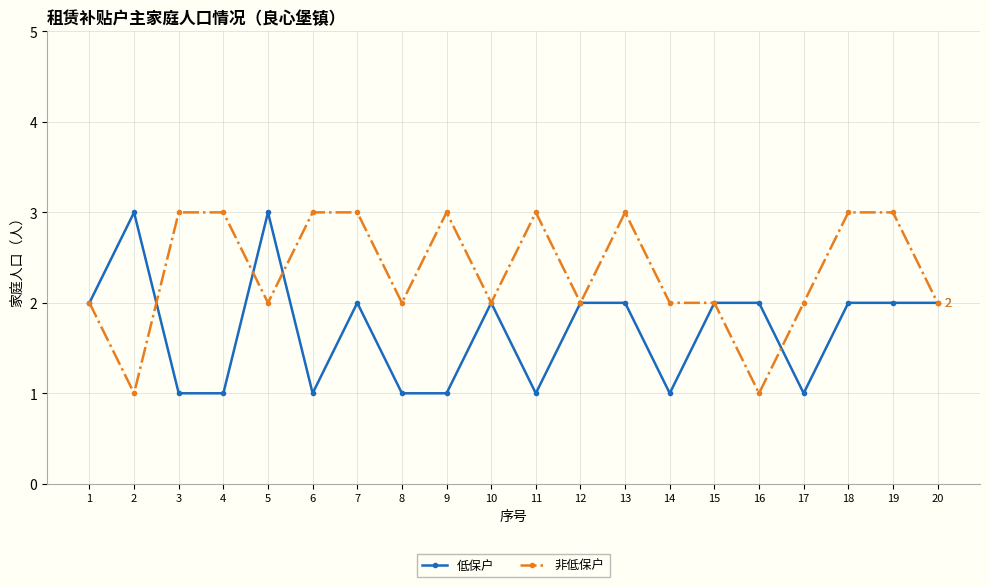

The 低保户 series shows 1 at 12. True or false?

False